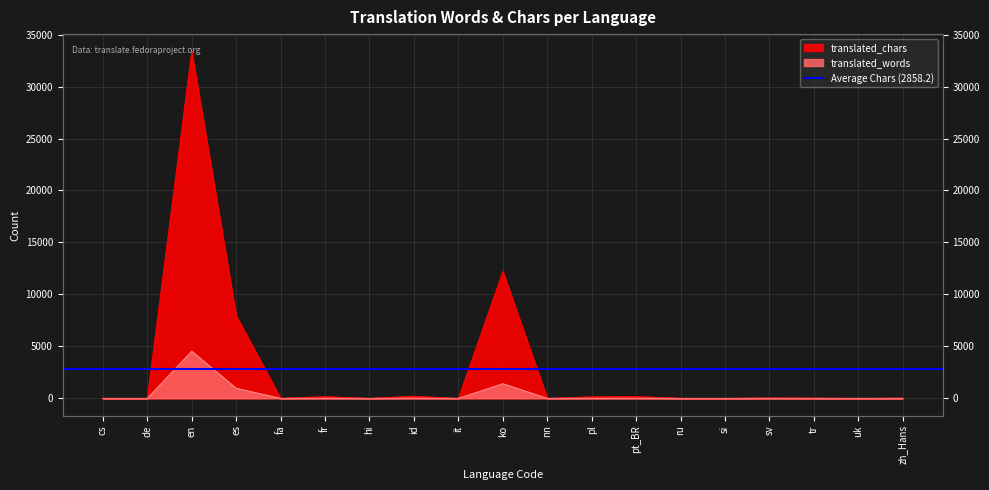

Between cs and ru, which series saw the biggest shift?

translated_words